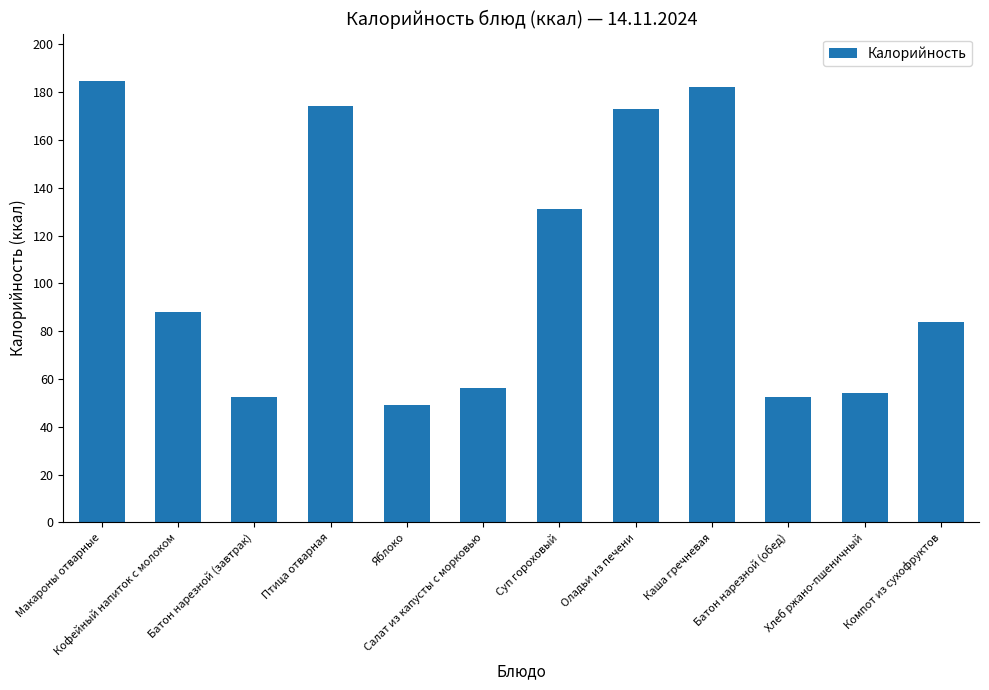

What position from the right is Салат из капусты с морковью?

7